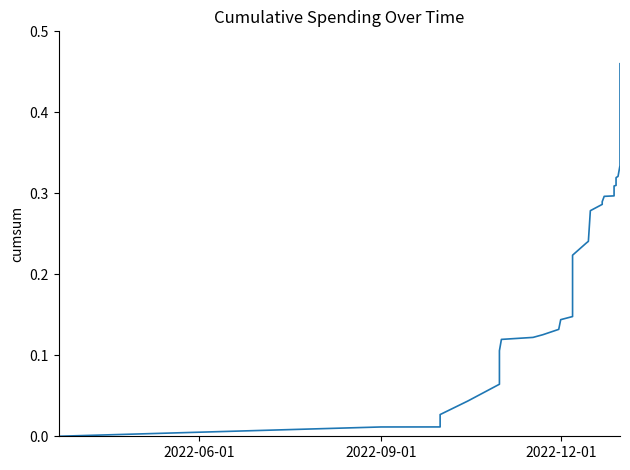

Reading left to right, list all the values displayed in this chart.

0.0	0.0	0.0	0.0	0.0	0.1	0.1	0.1	0.1	0.1	0.1	0.1	0.1	0.1	0.2	0.2	0.2	0.2	0.3	0.3	0.3	0.3	0.3	0.3	0.3	0.3	0.3	0.3	0.3	0.4	0.4	0.4	0.4	0.4	0.4	0.4	0.4	0.5	0.5